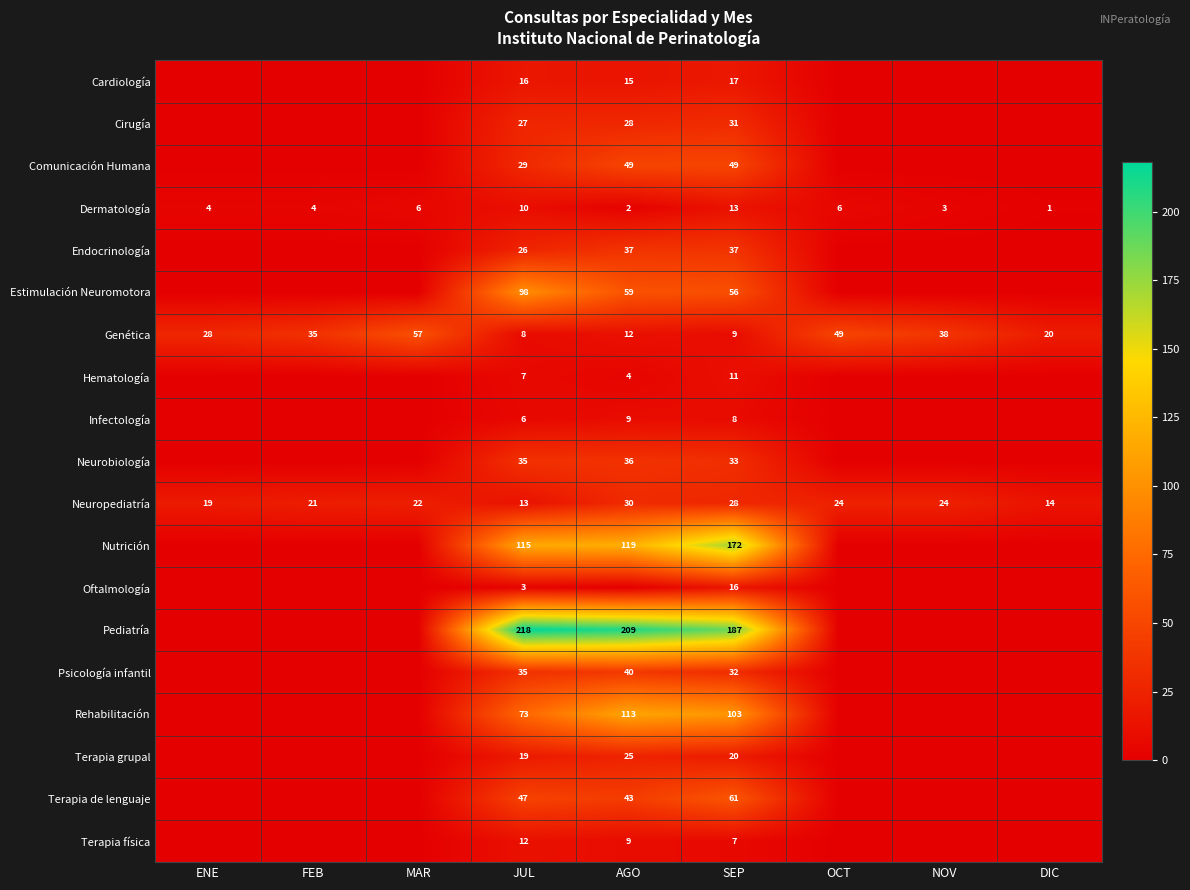

Is it true that Cirugía equals 52 at SEP?

False